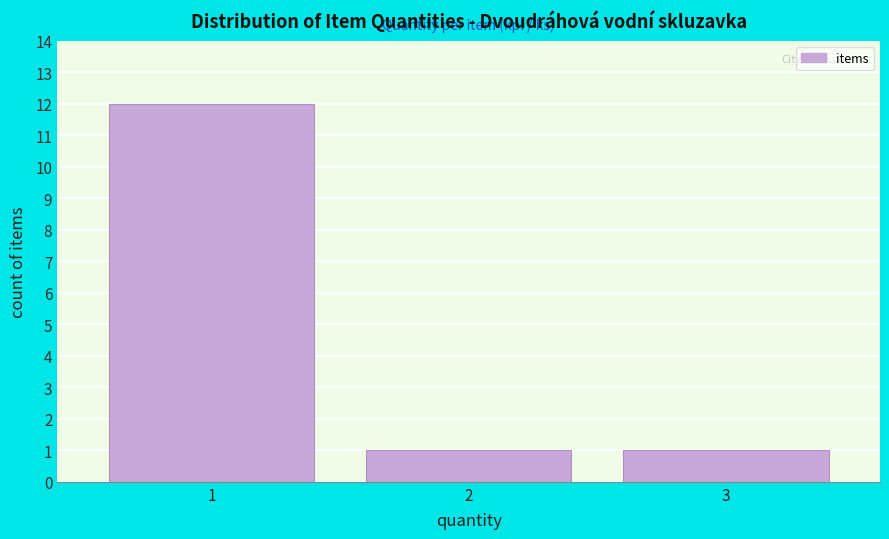

Reading left to right, list all the values displayed in this chart.

1=12	2=1	3=1